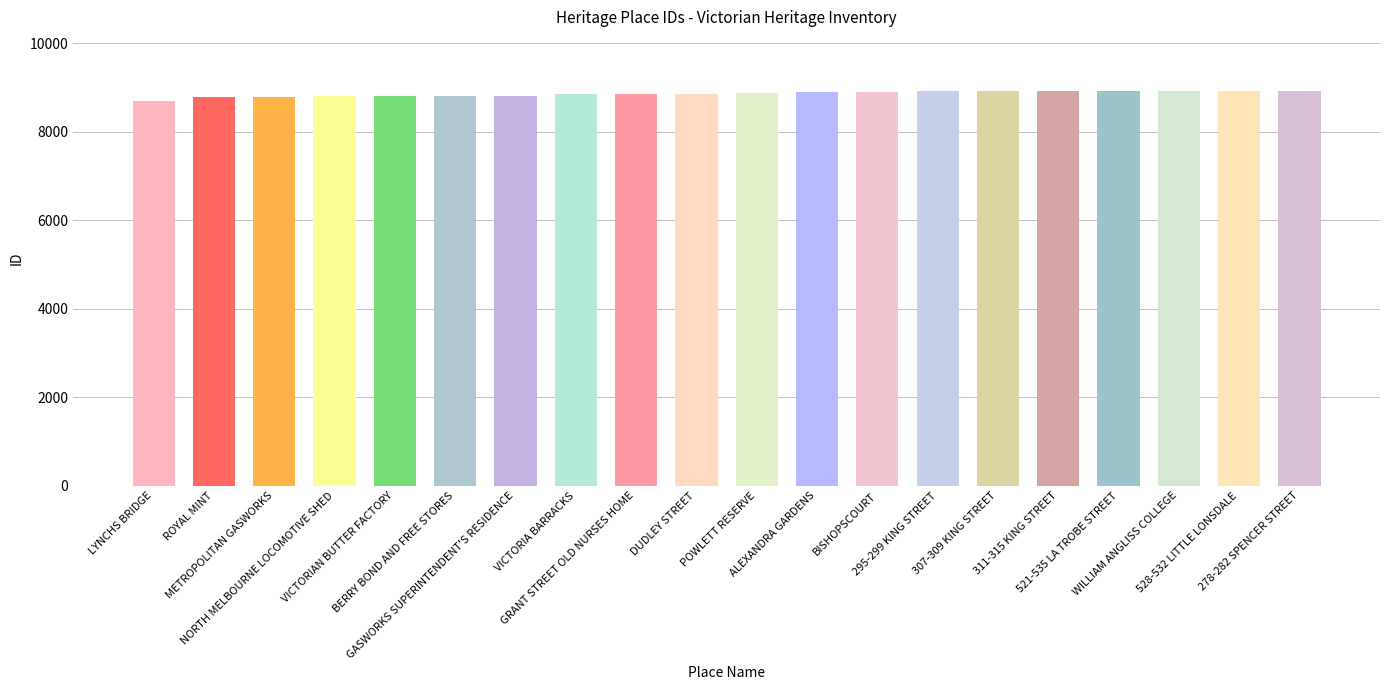

Approximately how many times larger is the value at BISHOPSCOURT compared to 311-315 KING STREET?

1.0